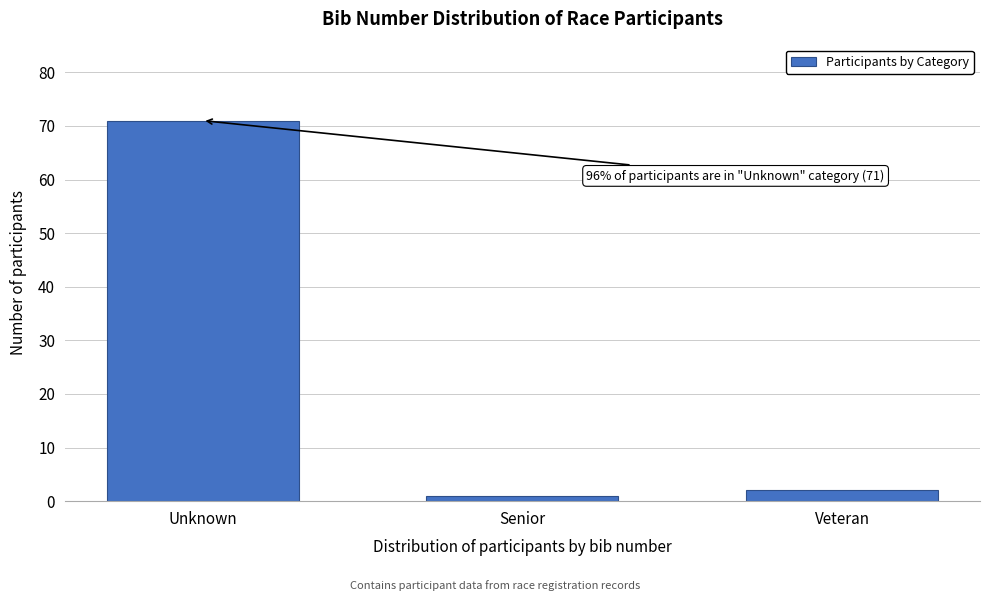

Reading left to right, extract all data points from this chart.

71	1	2